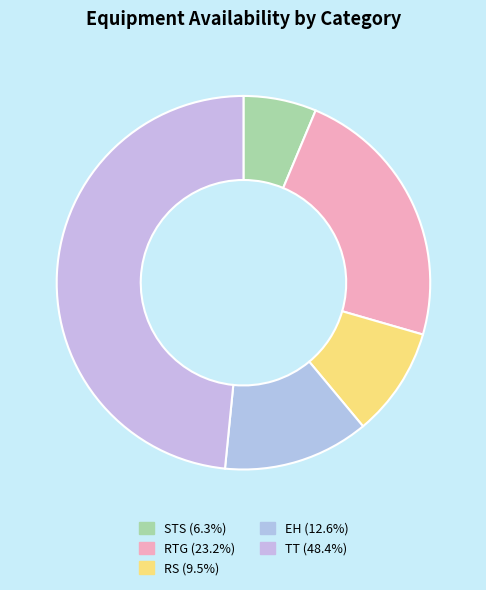

Is STS the majority of the pie?

No